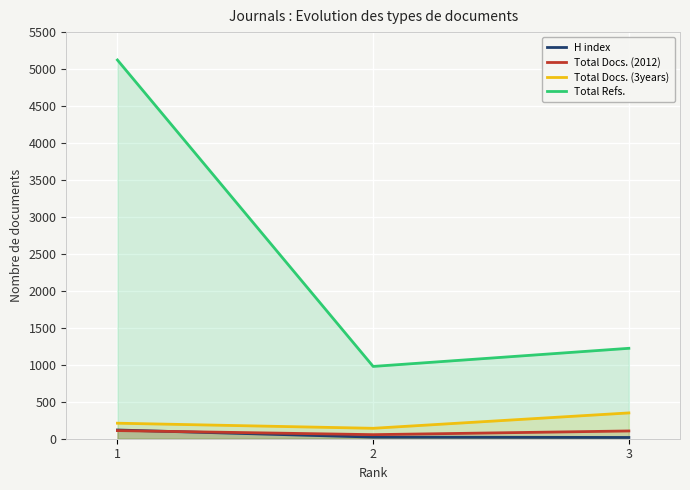

Is the value of Total Docs. (2012) at 2 greater than the value of Total Refs. at 2?

No